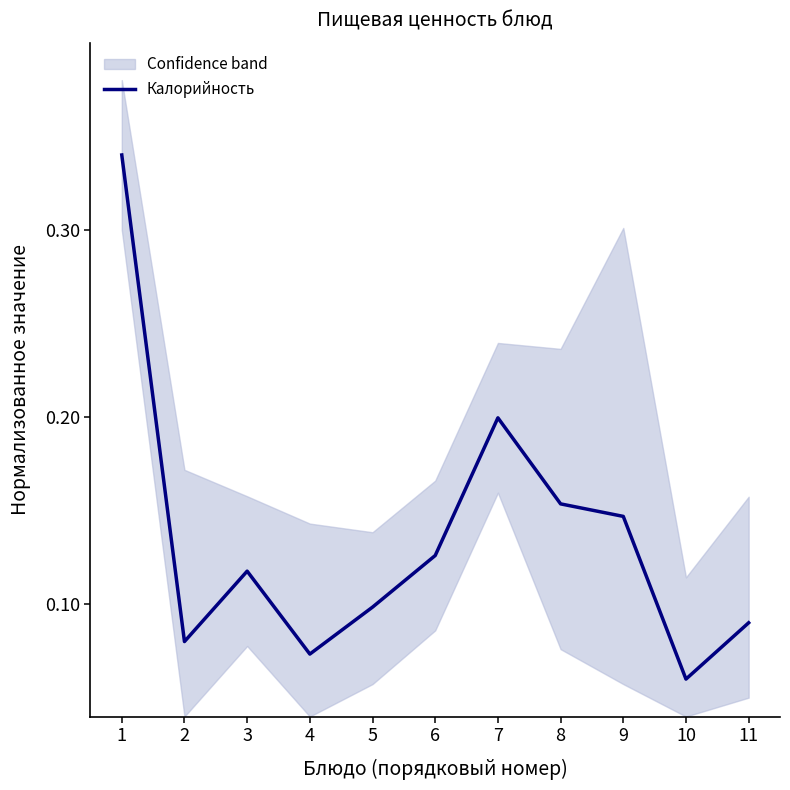

List the labels in order of value, largest first.

1, 7, 8, 9, 6, 3, 5, 11, 2, 4, 10